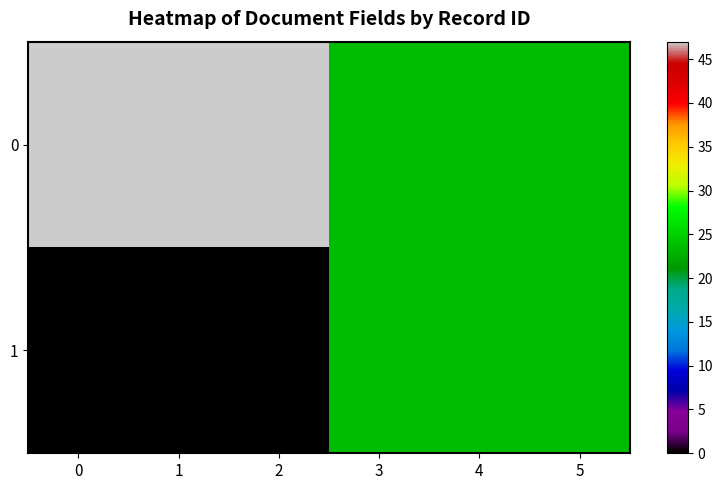

At how many categories does at least one series exceed 7?

6